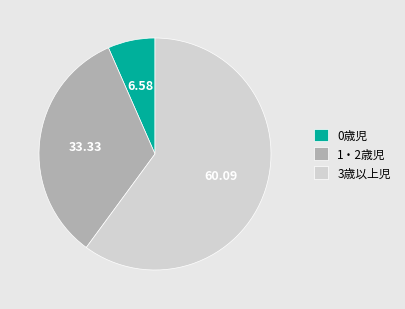

Rank the categories by value from highest to lowest.

3歳以上児, 1・2歳児, 0歳児